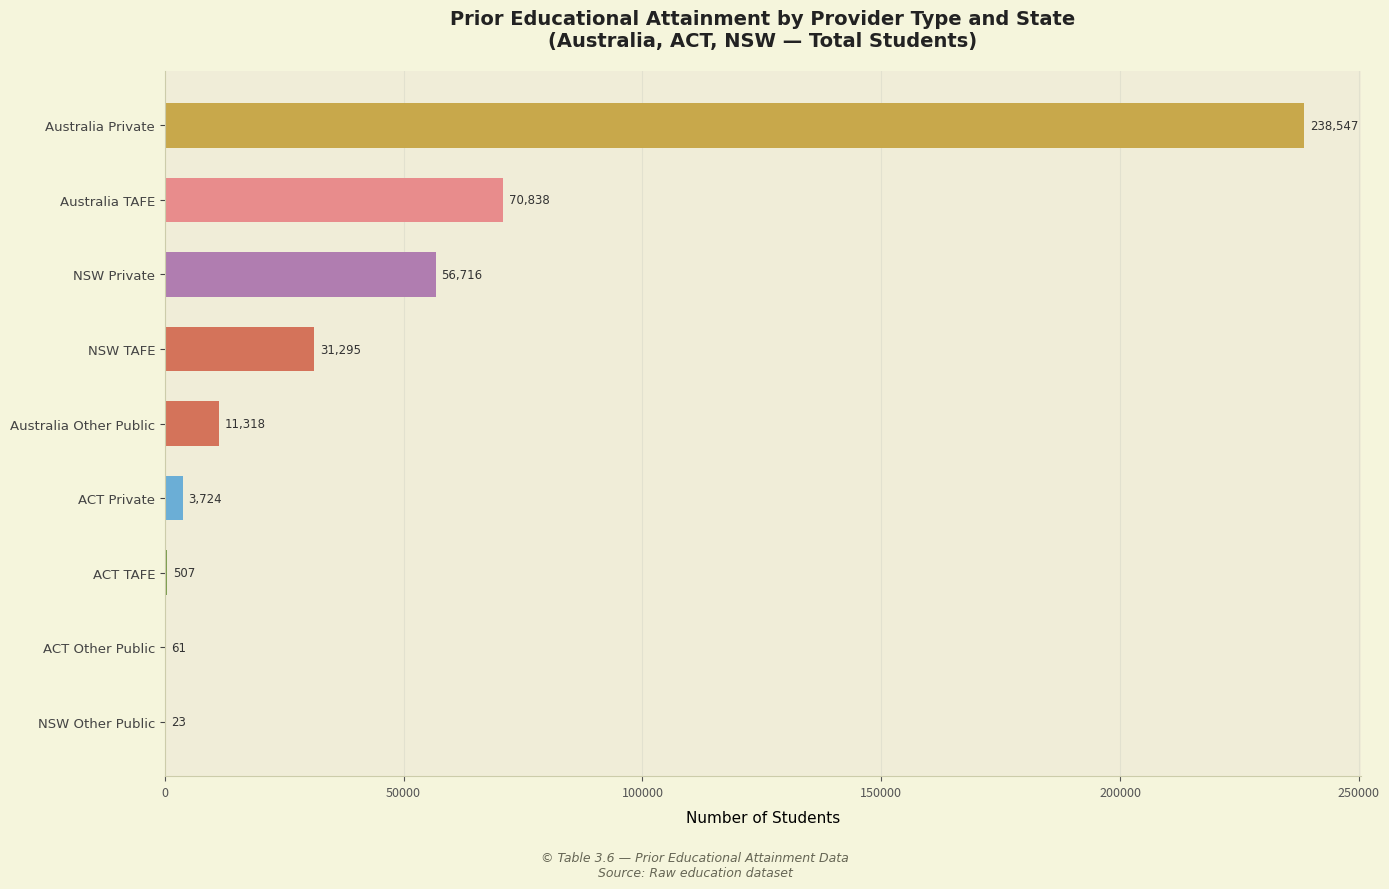

What is the sum of all values?

413029